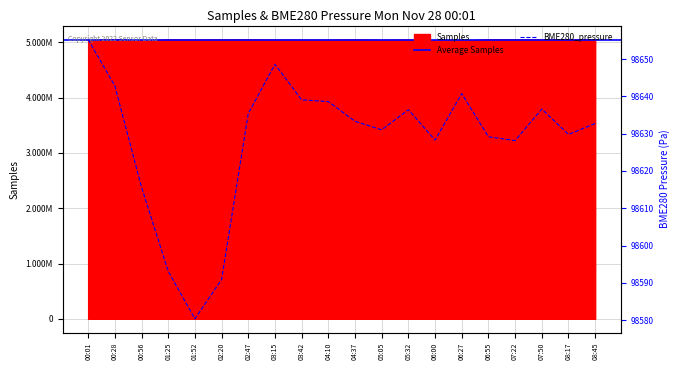

What is the minimum value for BME280_pressure?

98580.4